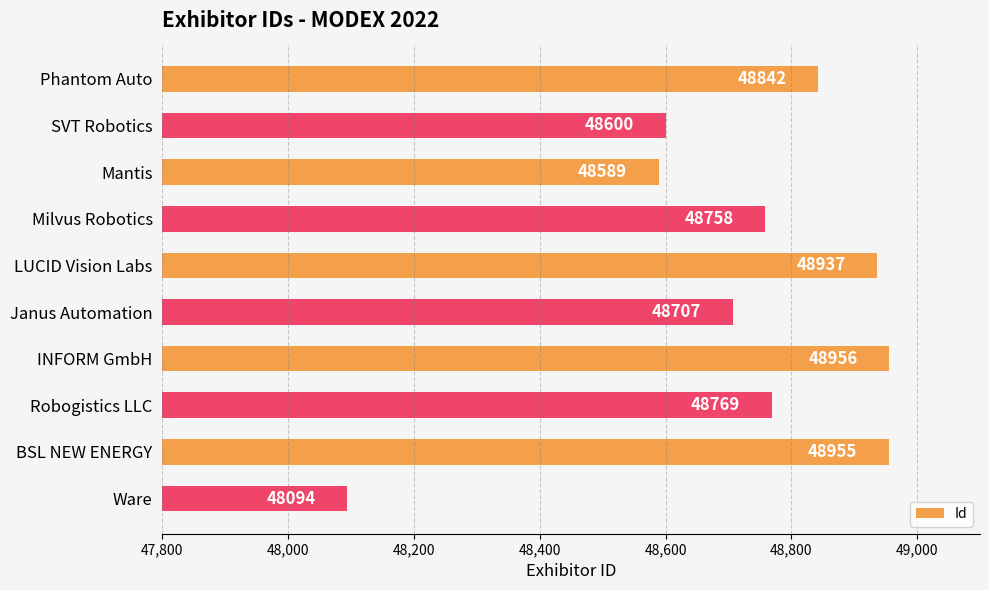

List the labels in order of value, smallest first.

Ware, Mantis, SVT Robotics, Janus Automation, Milvus Robotics, Robogistics LLC, Phantom Auto, LUCID Vision Labs, BSL NEW ENERGY, INFORM GmbH